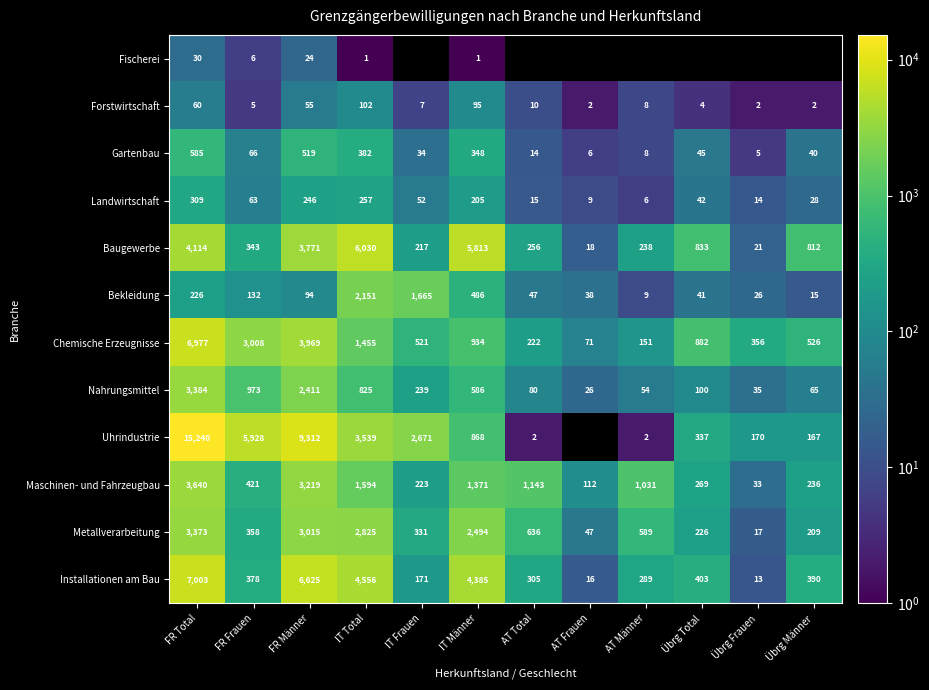

Where is Forstwirtschaft nearest to the value 52?

FR Männer